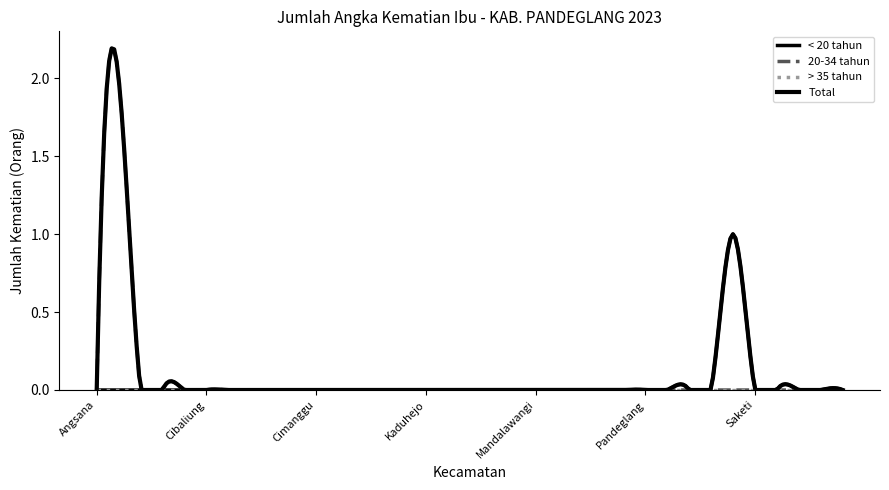

True or false: < 20 tahun has more than 0 points higher than both neighbors.

True